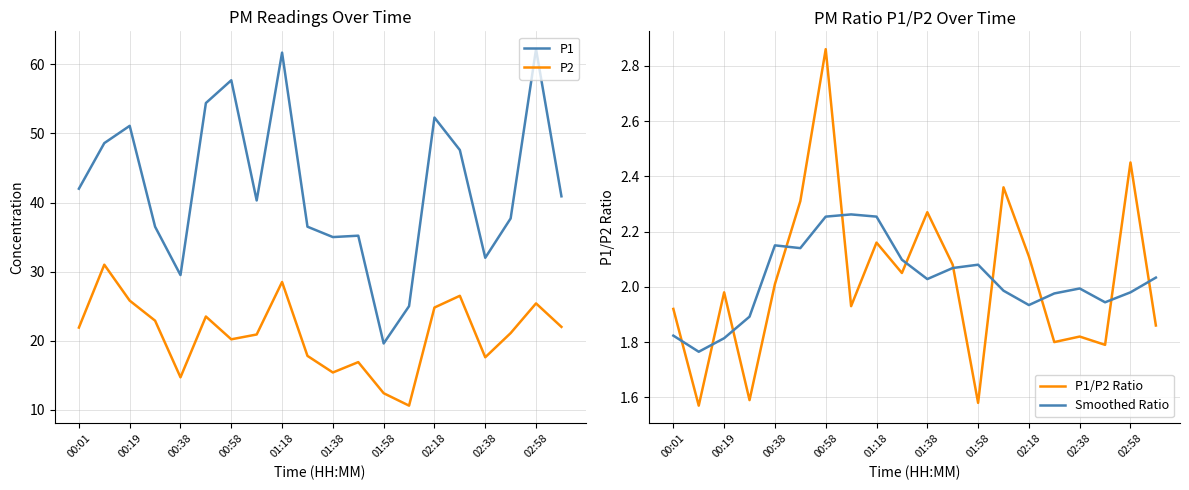

True or false: P1 and P2 intersect in this chart.

False